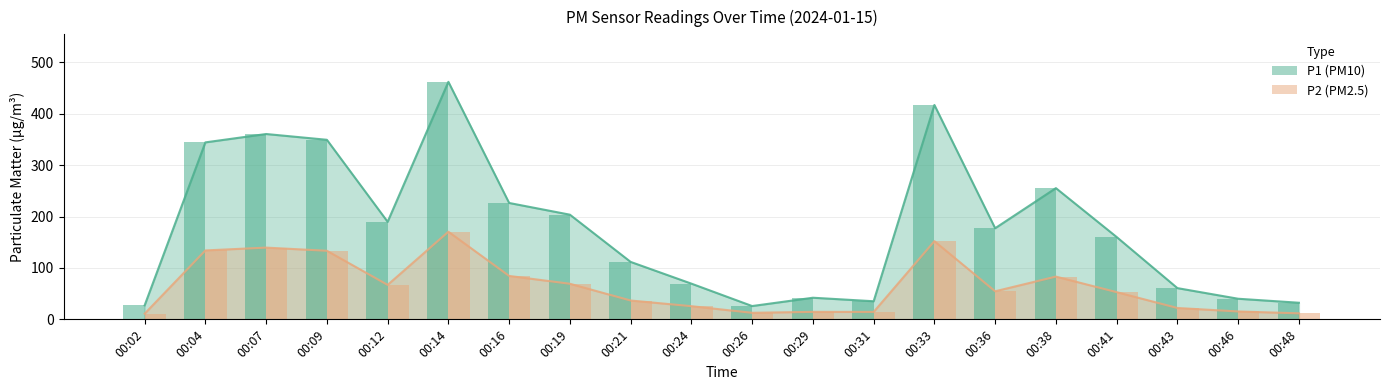

What value does the P1 series have at 00:19?

203.6